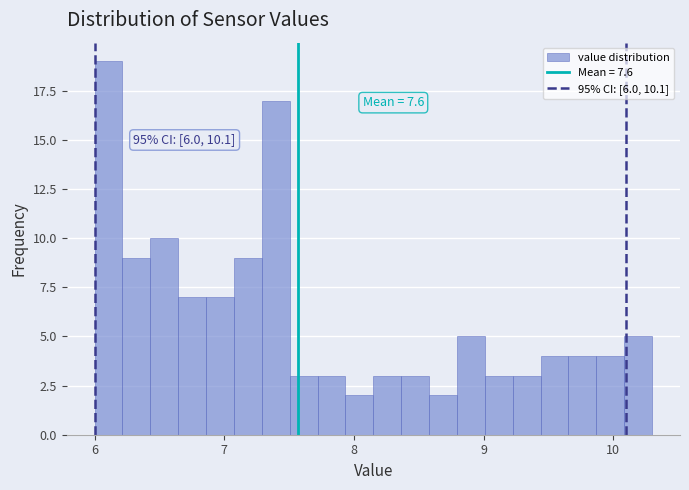

Around what value on the x-axis is the tallest bar? Give the approximate position of its centre, as read against the axis.

6.1